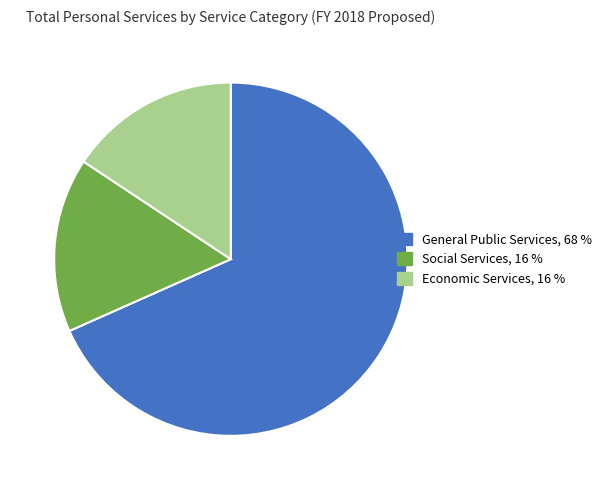

Is there a majority slice in this chart?

Yes